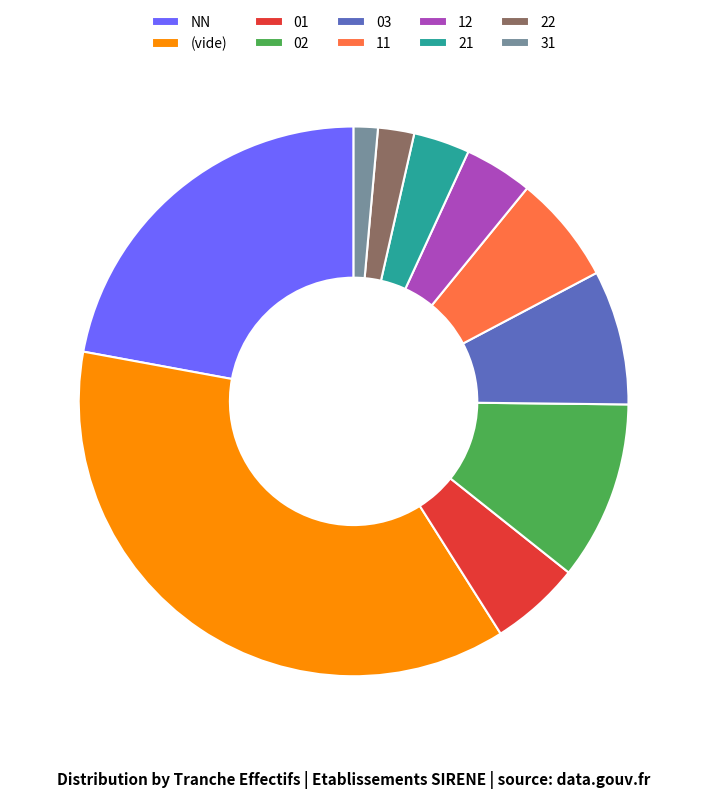

What is the largest slice in the pie chart?

(vide)